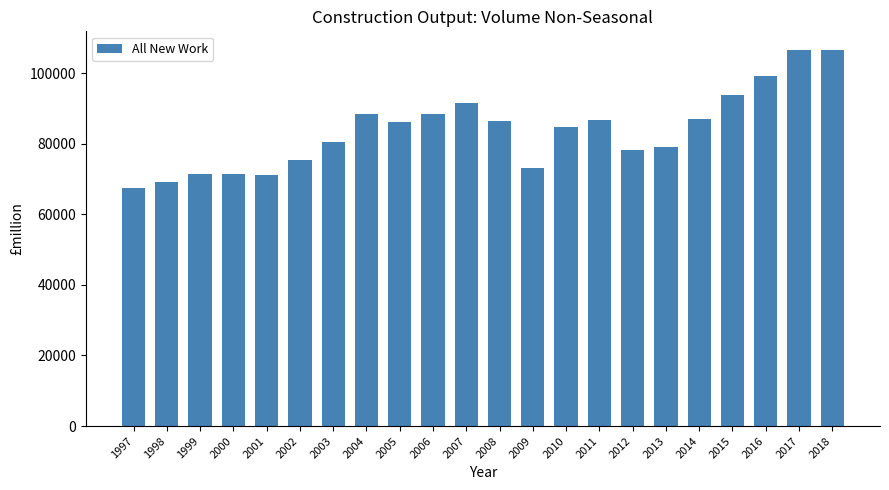

Is it true that the value at 2008 is 46083?

False